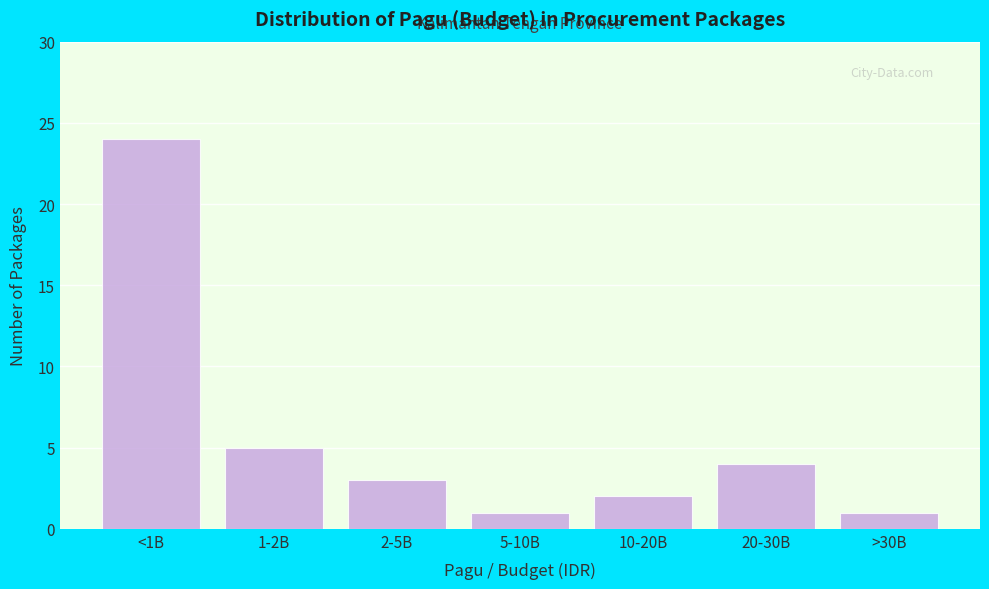

Reading left to right, extract all data points from this chart.

24	5	3	1	2	4	1